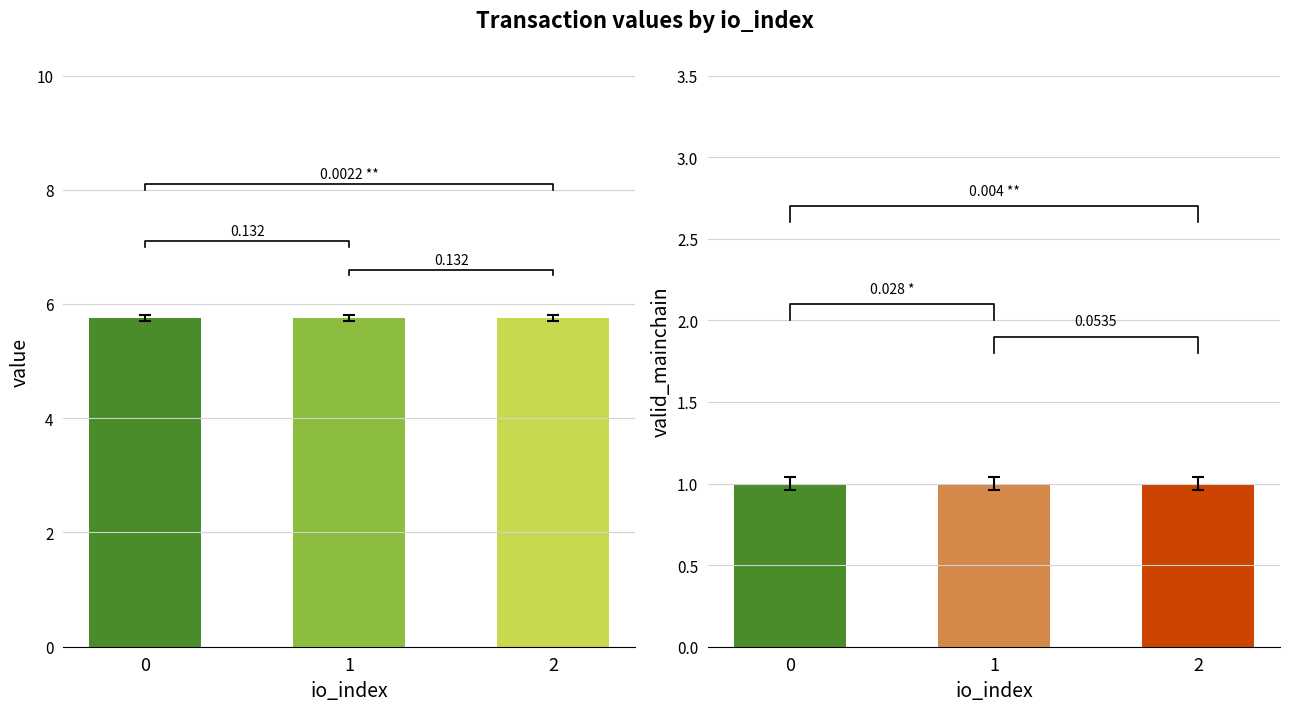

The value series shows 5.8 at 1. True or false?

True